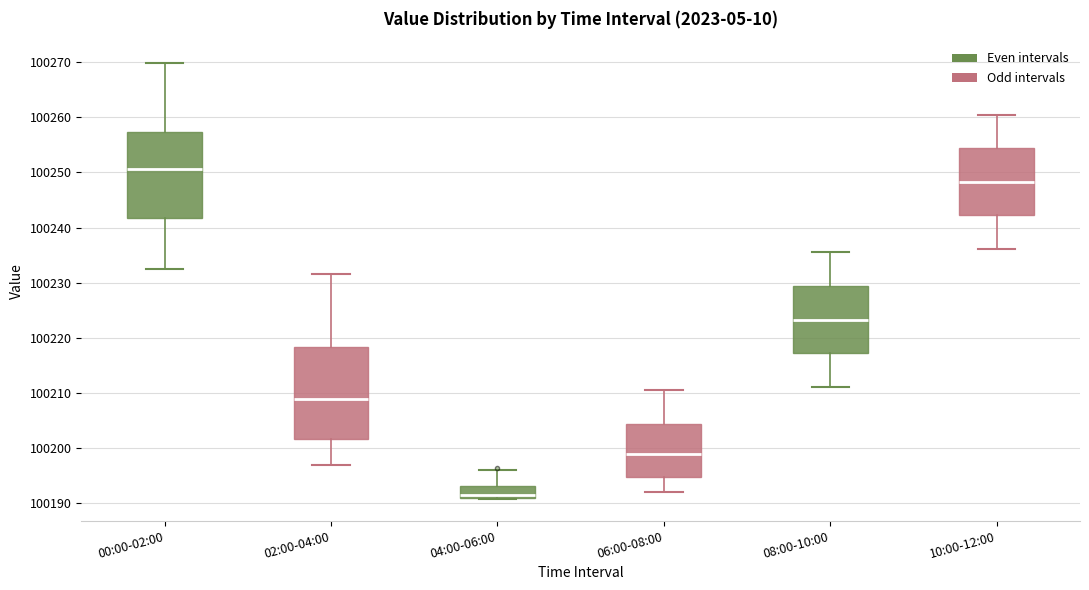

Reading left to right, transcribe this box plot: for each box, give where its median line is, the range the box spans, and where its two whiskers end, as read against the y-axis. The values are not printed on the chart, so give them approximately, as read against the axis.

00:00-02:00: median 100251, box 100242 to 100257, whiskers 100232 to 100270
02:00-04:00: median 100209, box 100202 to 100218, whiskers 100197 to 100232
04:00-06:00: median 100192, box 100191 to 100193, whiskers 100191 to 100196
06:00-08:00: median 100199, box 100195 to 100204, whiskers 100192 to 100211
08:00-10:00: median 100223, box 100217 to 100229, whiskers 100211 to 100236
10:00-12:00: median 100248, box 100242 to 100254, whiskers 100236 to 100261